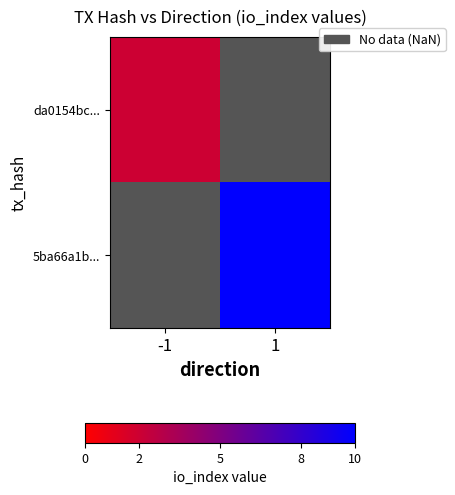

Between 1 and -1, which is larger?

-1